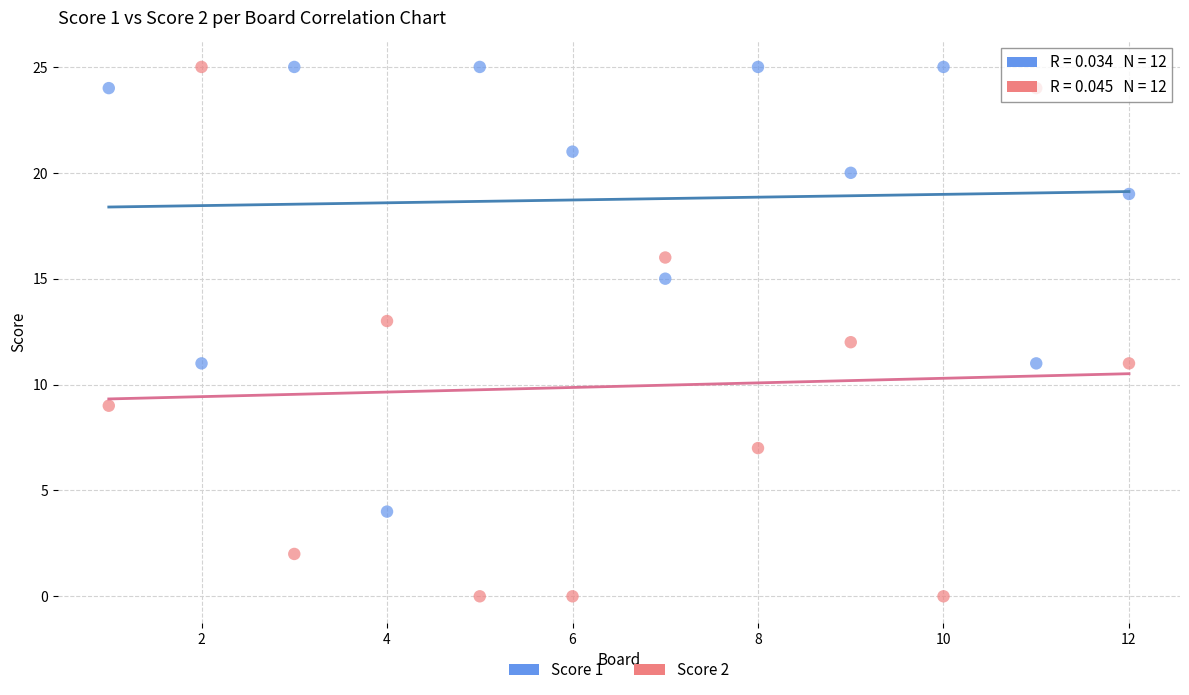

Which series has the widest spread of Y values?

Score 2